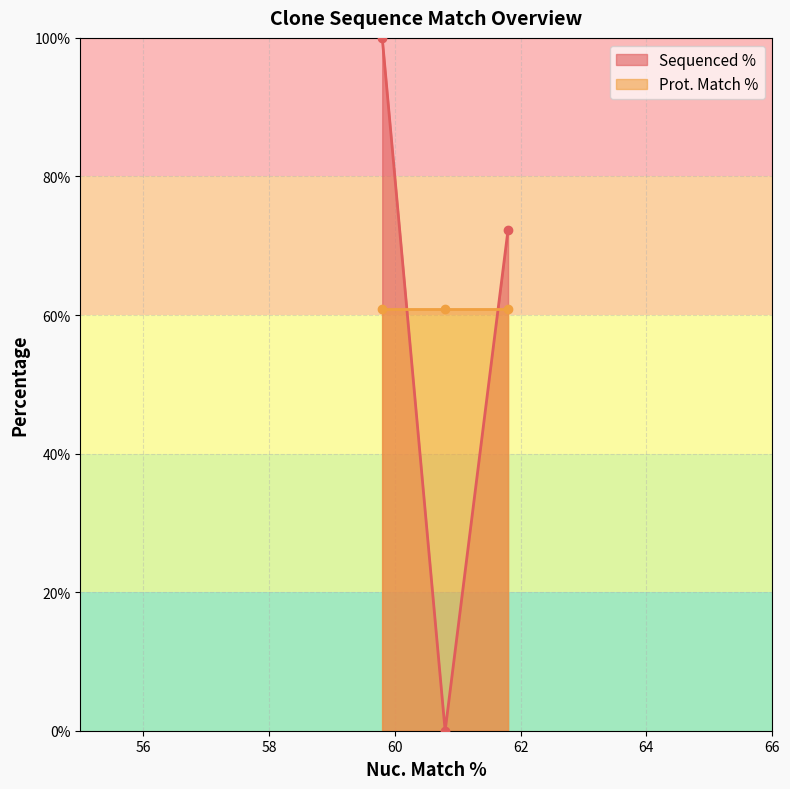

What is the difference between the maximum and minimum values?

100.0